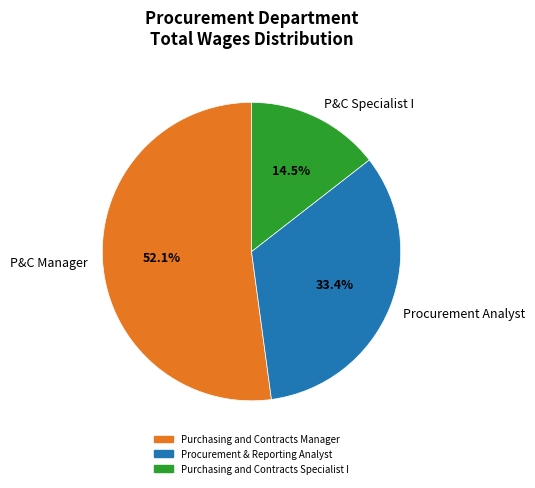

Which category has the biggest portion of the pie?

P&C Manager